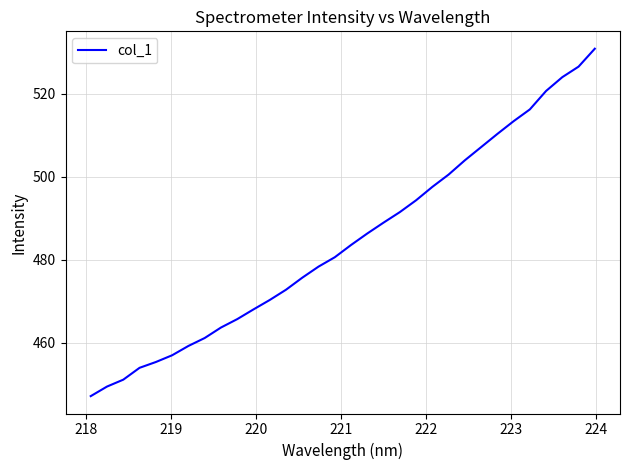

What is the difference between the maximum and minimum values?

83.7